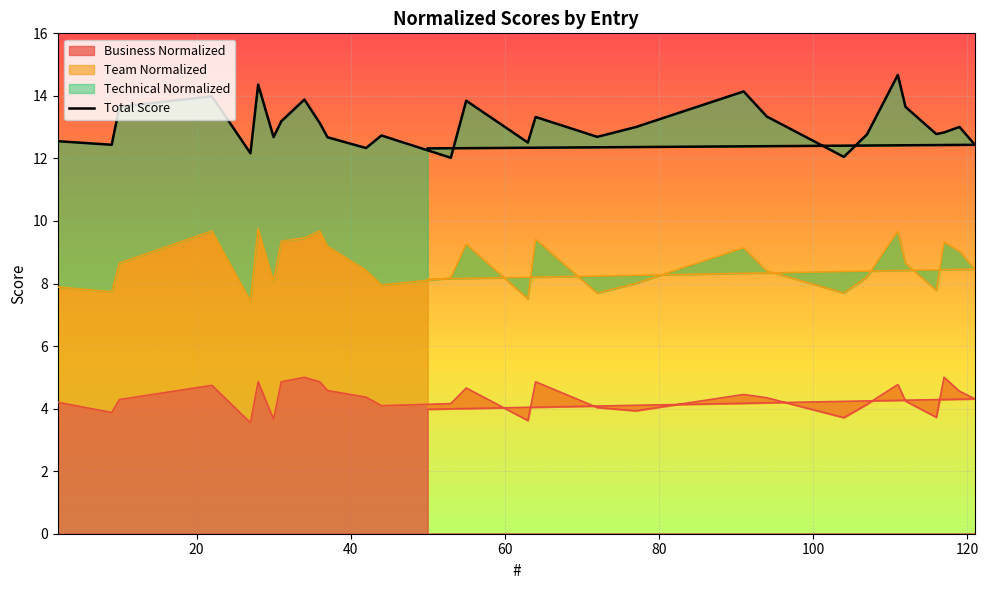

What is the greatest value displayed?

14.7